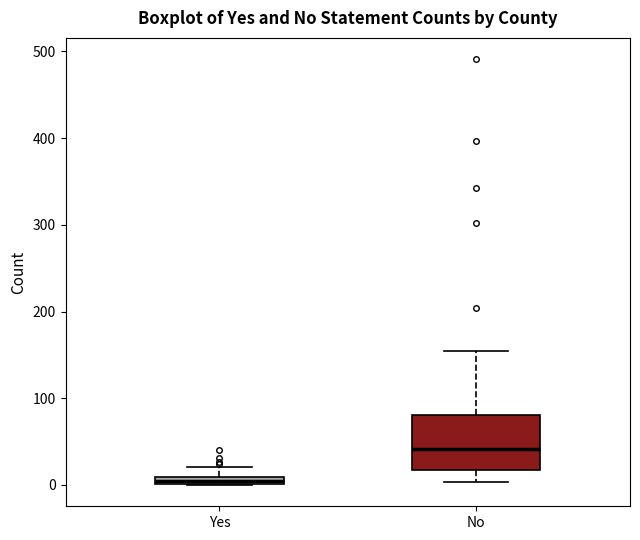

Which box's median line is the highest?

No